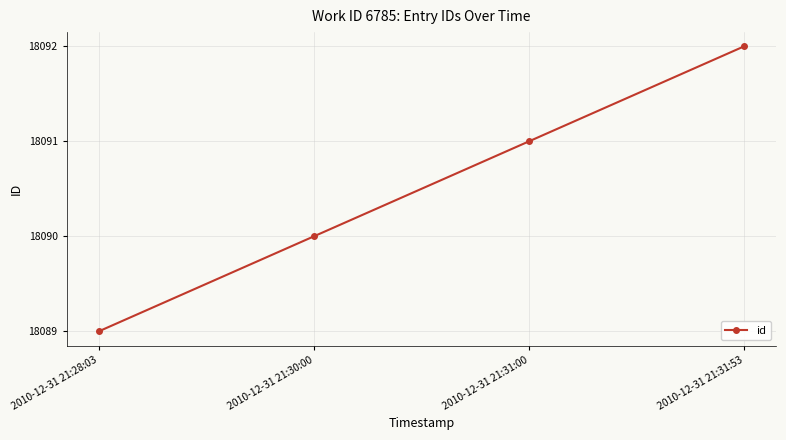

Does the chart display data point markers on the line(s)?

Yes